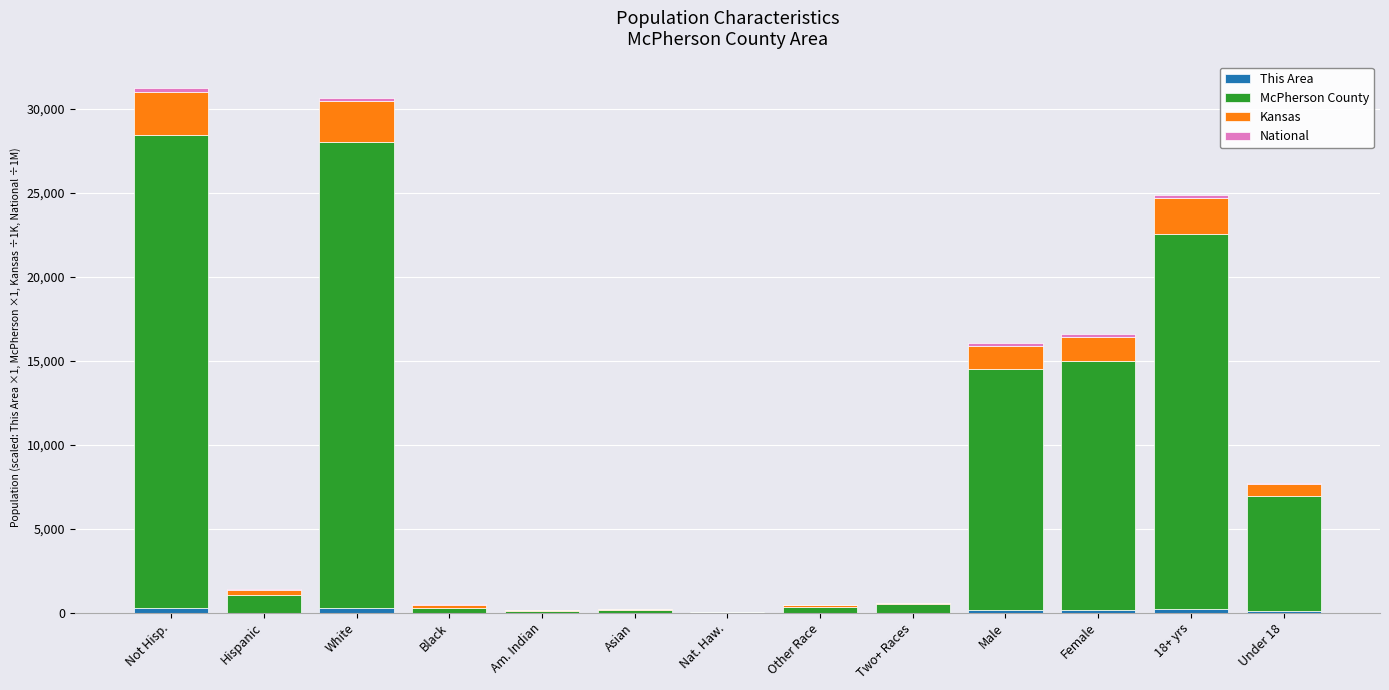

Does the chart contain stacked bars?

Yes